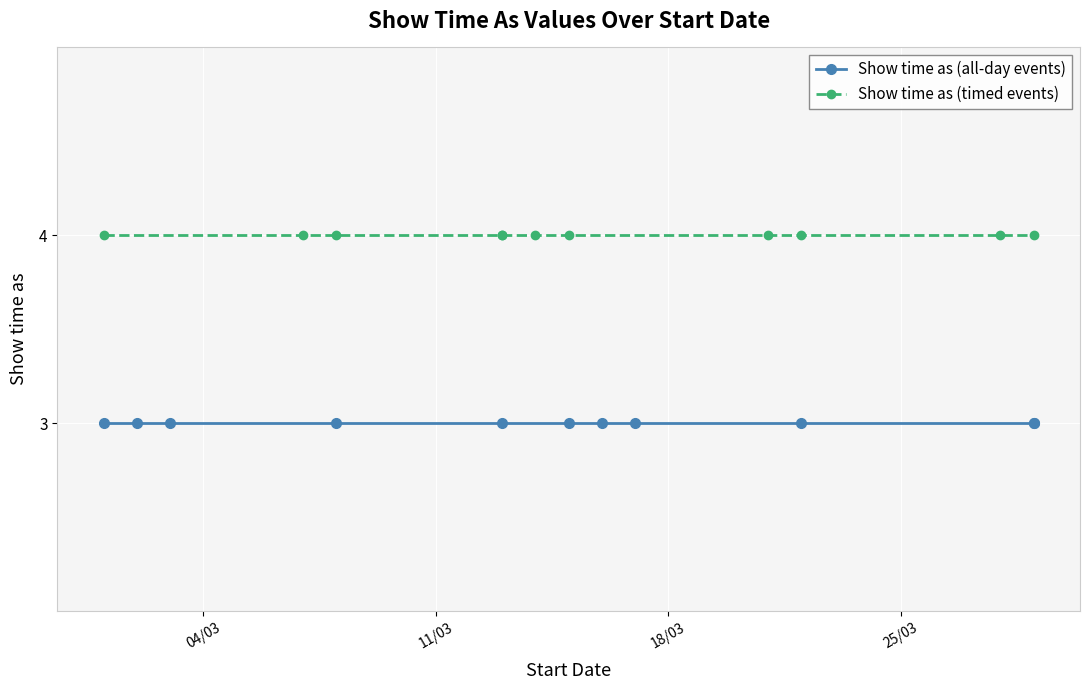

True or false: Show time as (all-day events) and Show time as (timed events) intersect in this chart.

False